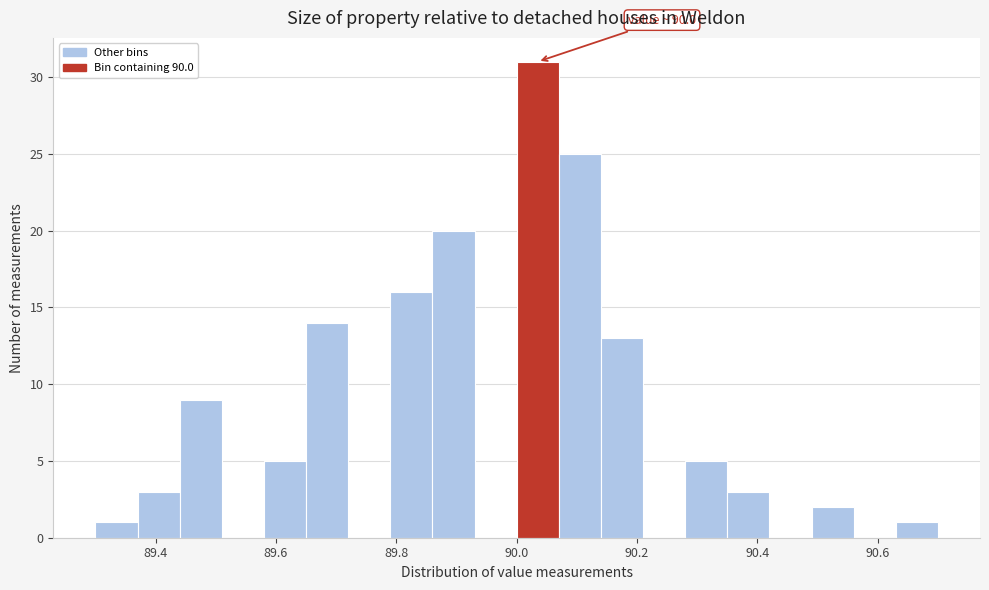

Around what value on the x-axis is the tallest bar? Give the approximate position of its centre, as read against the axis.

90.04